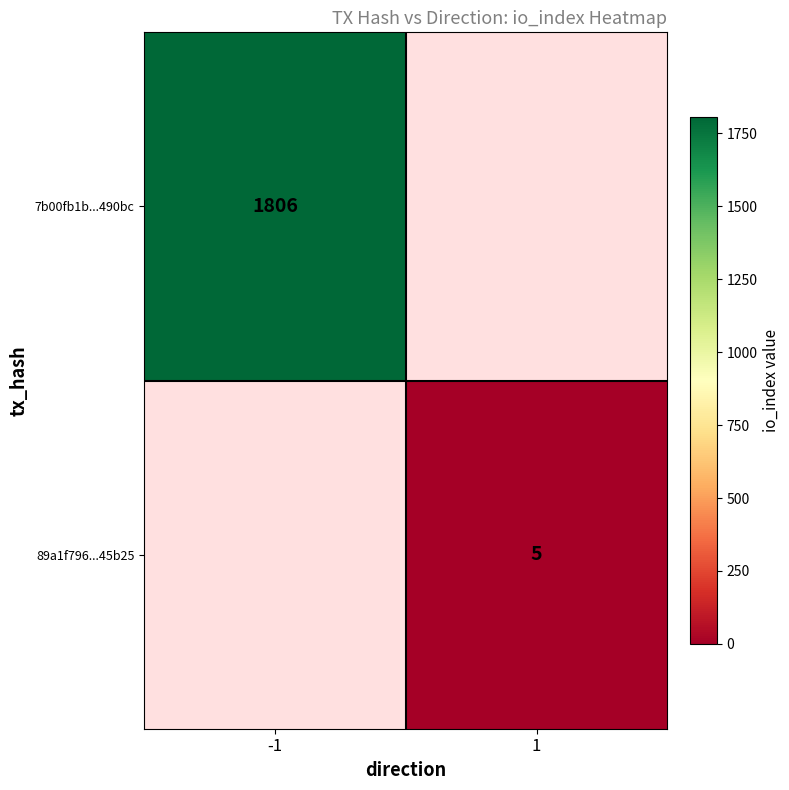

How many data points does each series have?

2